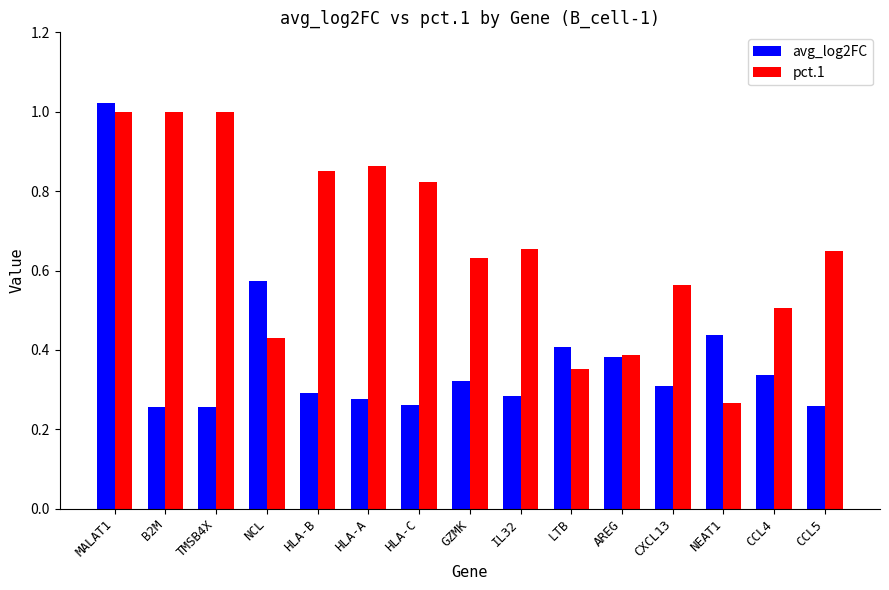

True or false: pct.1 has a value of 0.4 at LTB.

True